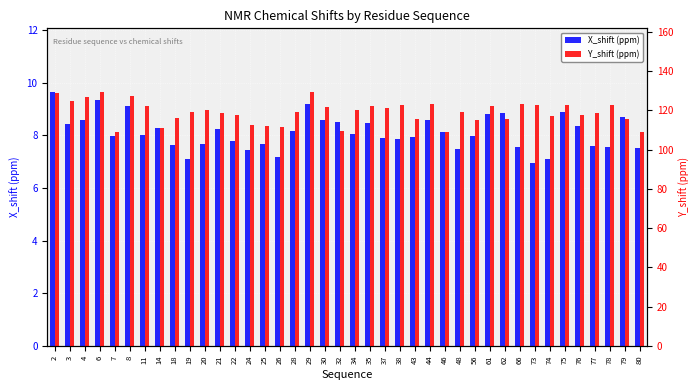

What is the total value across all series at 43?

123.8